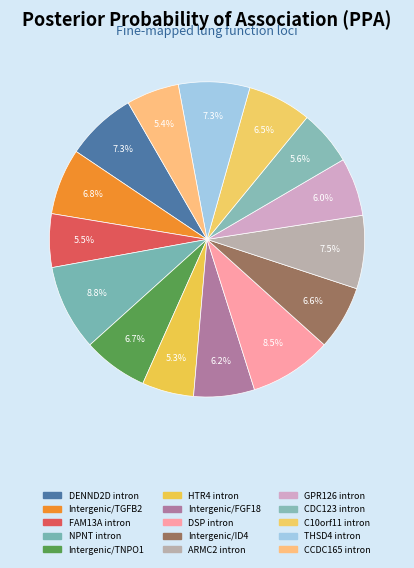

Count the number of slices in the pie.

15